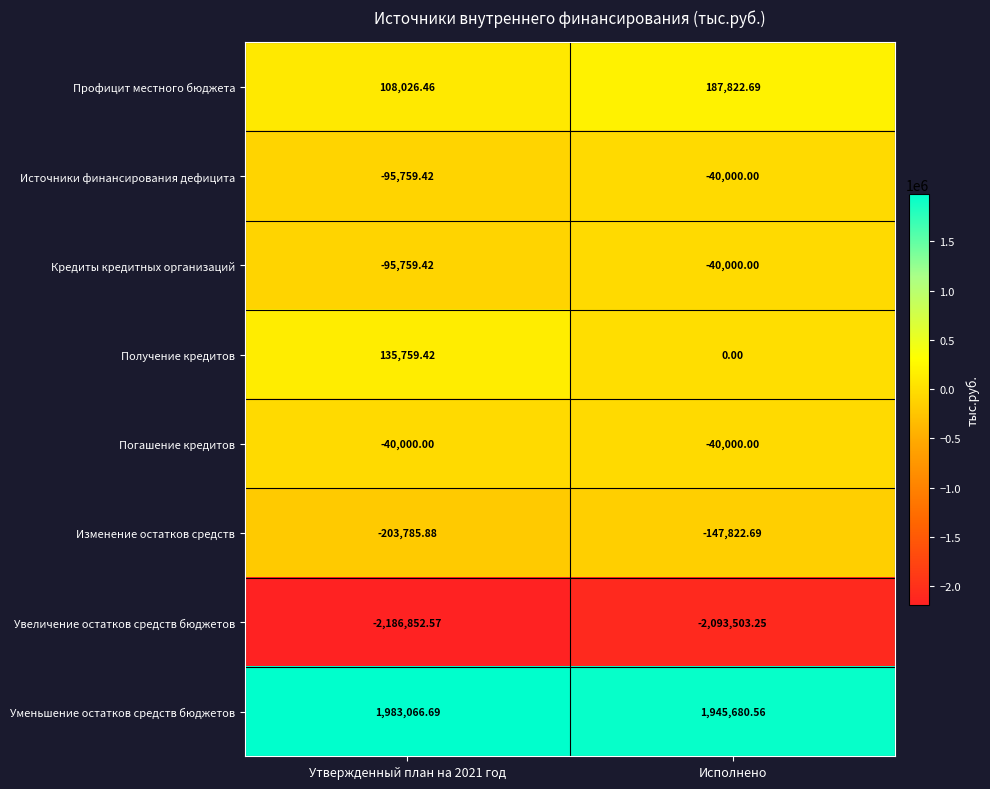

Which series has the widest spread of values?

Получение кредитов